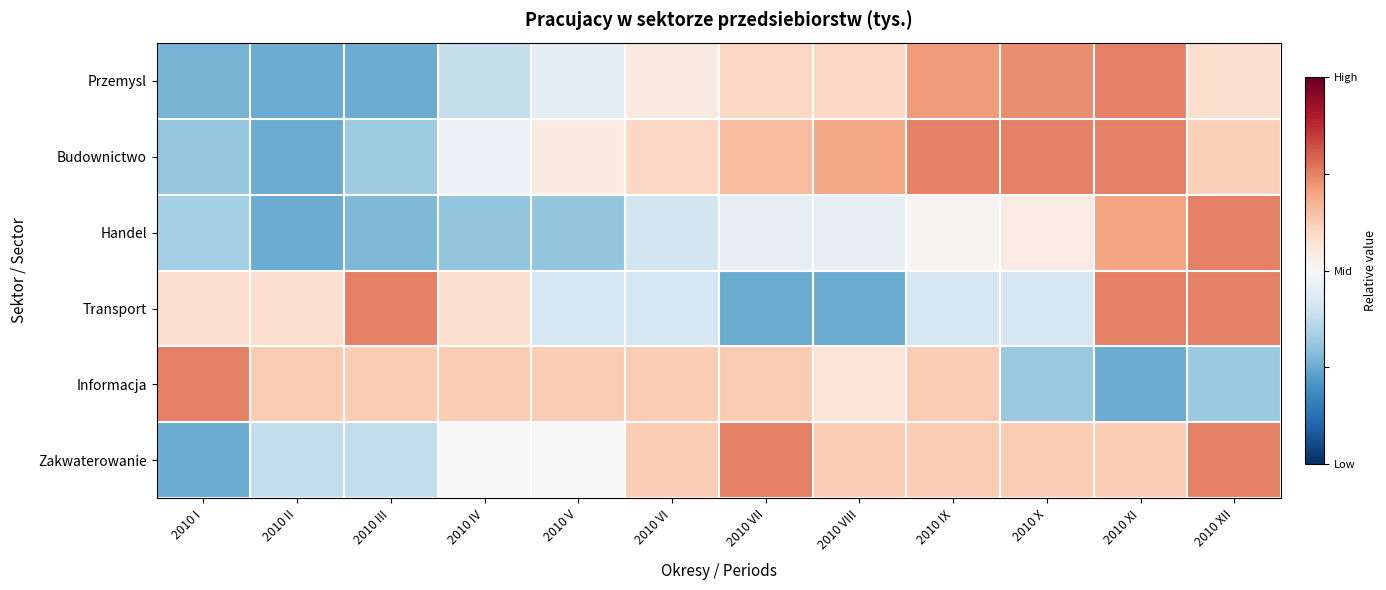

At how many categories does at least one series exceed 0?

12